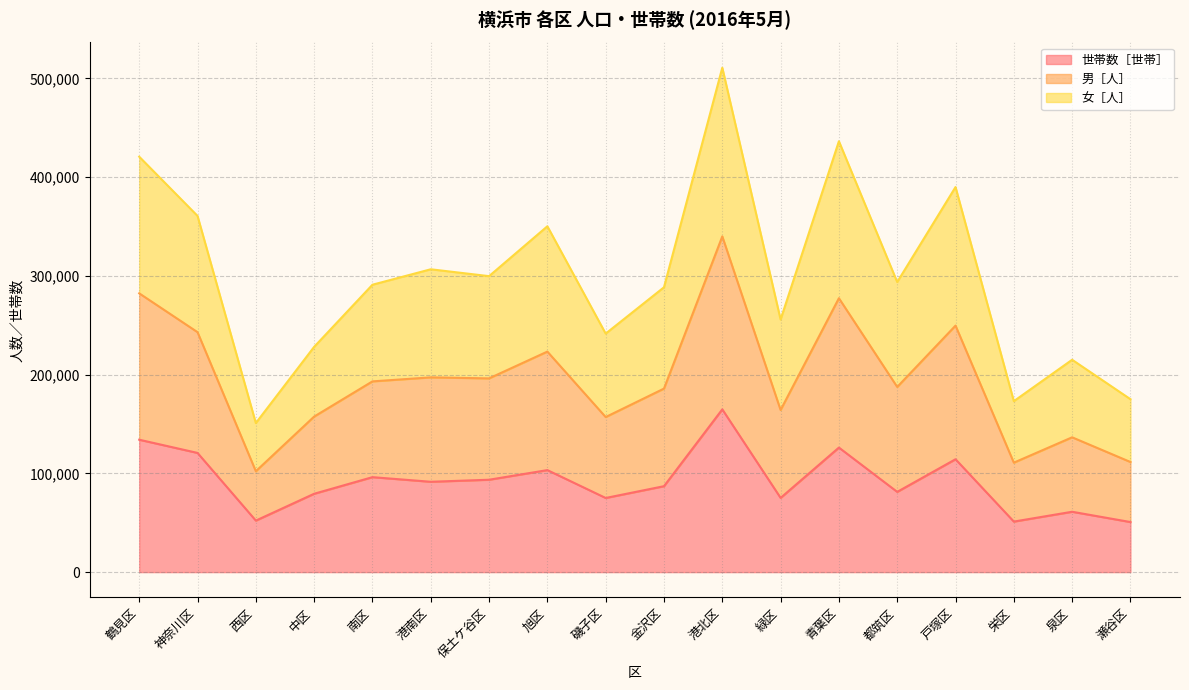

What are all the series names shown in the legend?

世帯数［世帯］, 男［人］, 女［人］